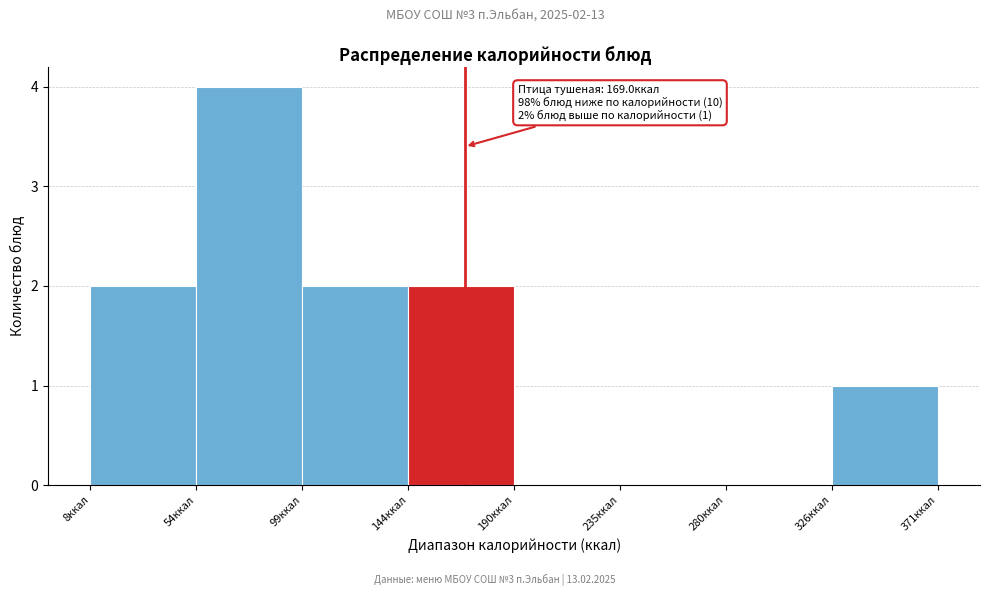

Which range on the x-axis has the tallest bar?

55 to 100